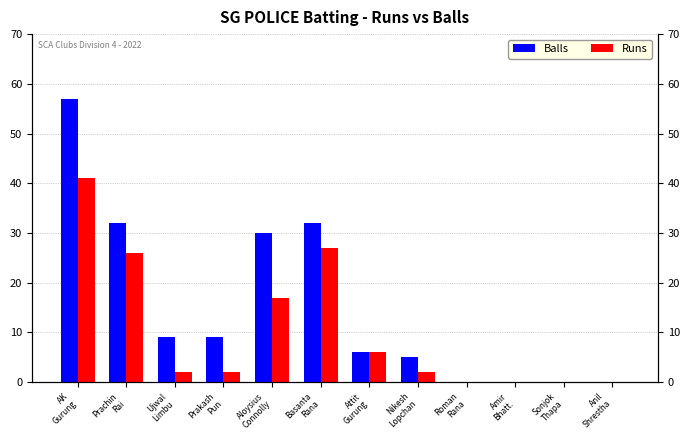

At which label is Runs closest to 20?

Aloysius
Connolly